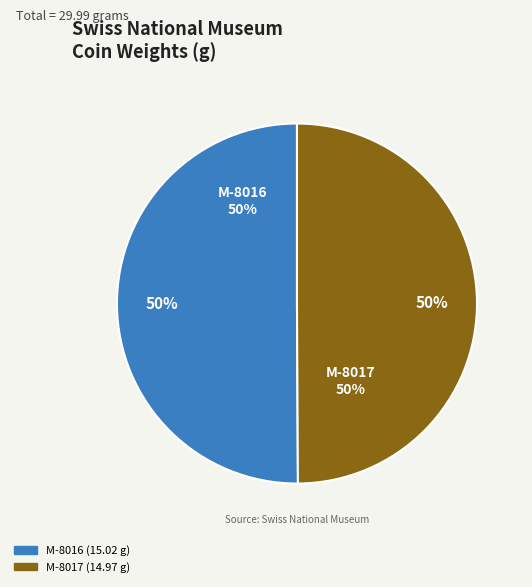

How many segments does this pie chart have?

2